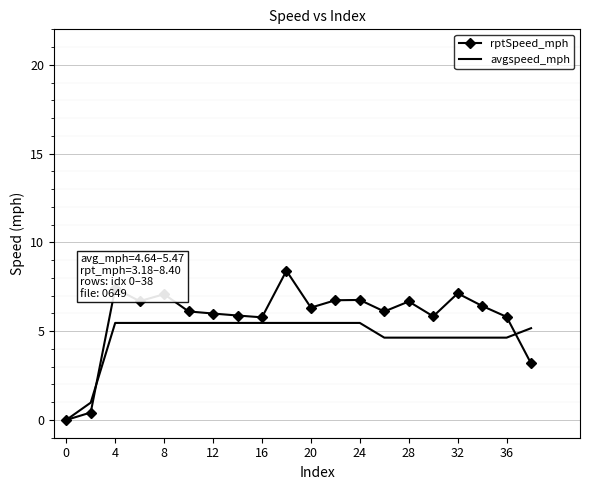

What is the difference between the second highest and second lowest values in the avgspeed_mph series?

4.5